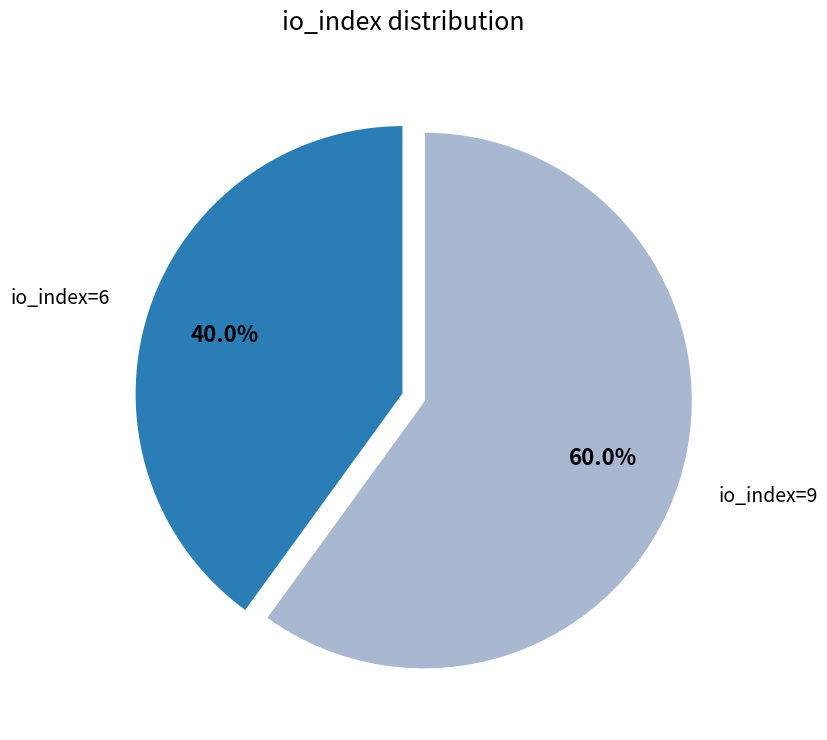

Does any single category account for the majority?

Yes